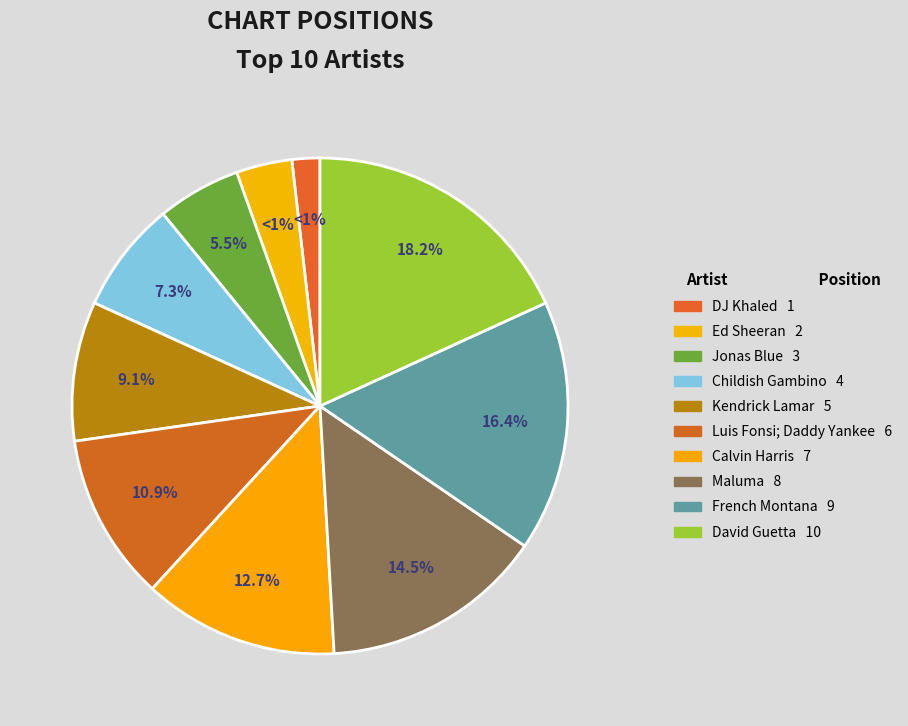

Between DJ Khaled and Childish Gambino, which is larger?

Childish Gambino